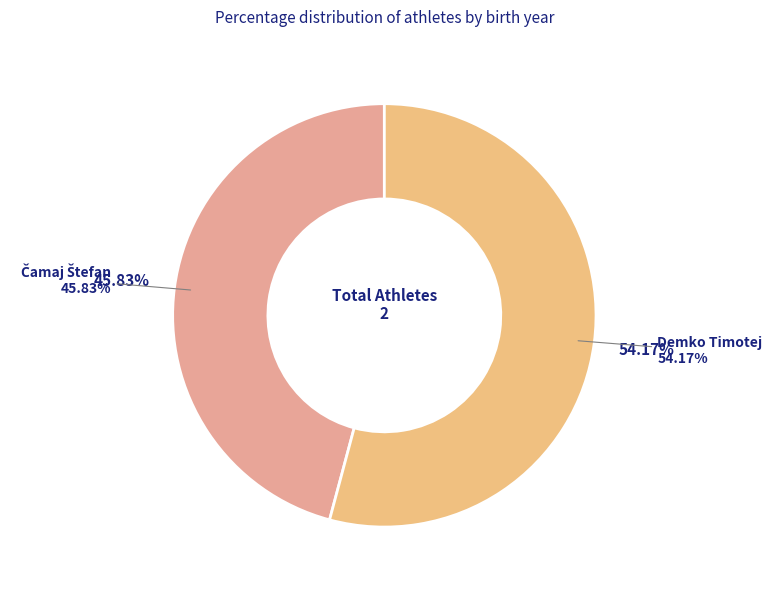

Which category has the smallest portion of the pie?

Čamaj Štefan